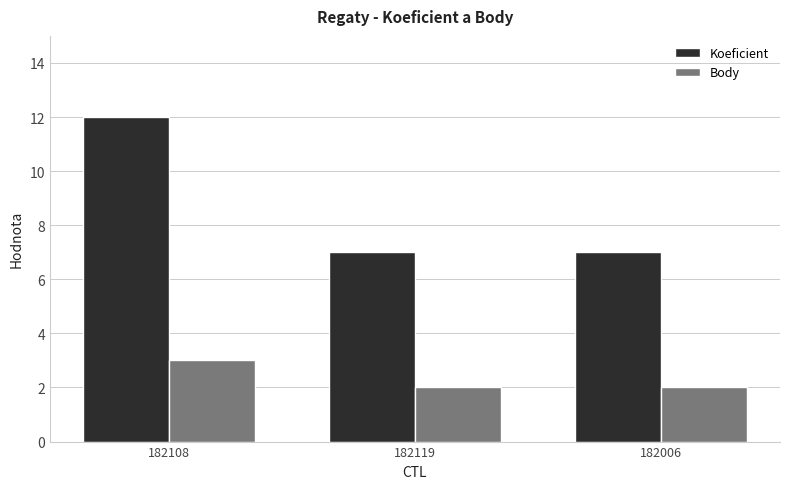

At which category is the sum across all series the highest?

182108